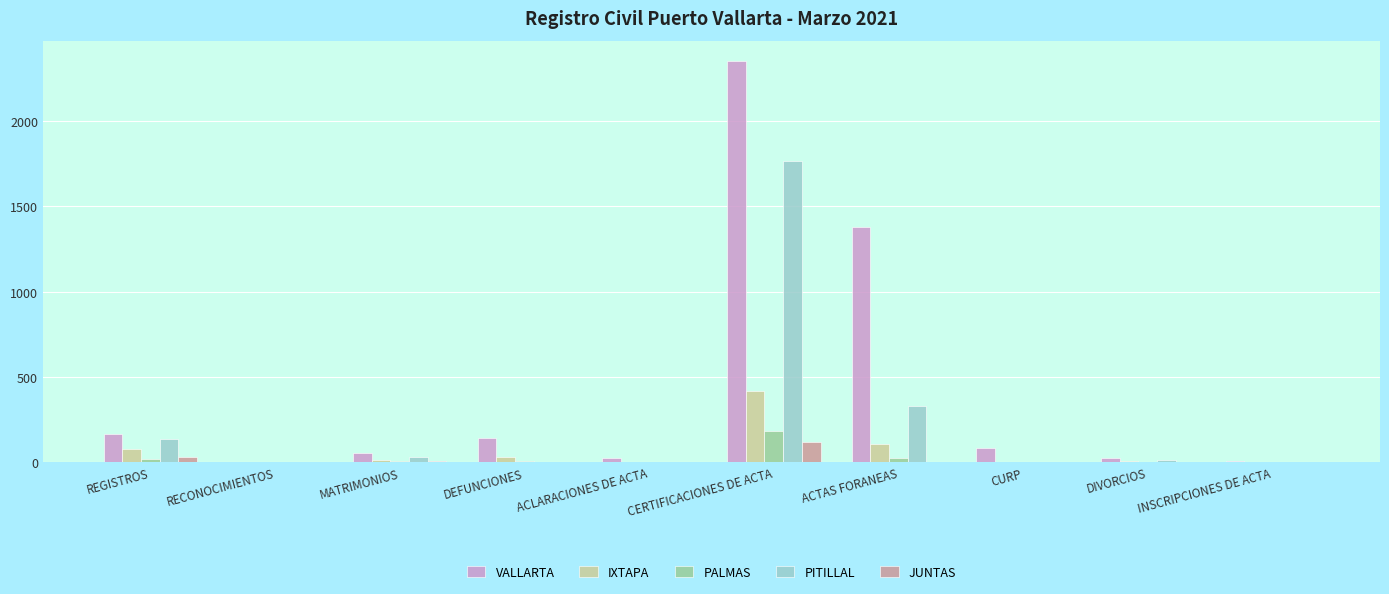

Count the number of categories in the chart.

10